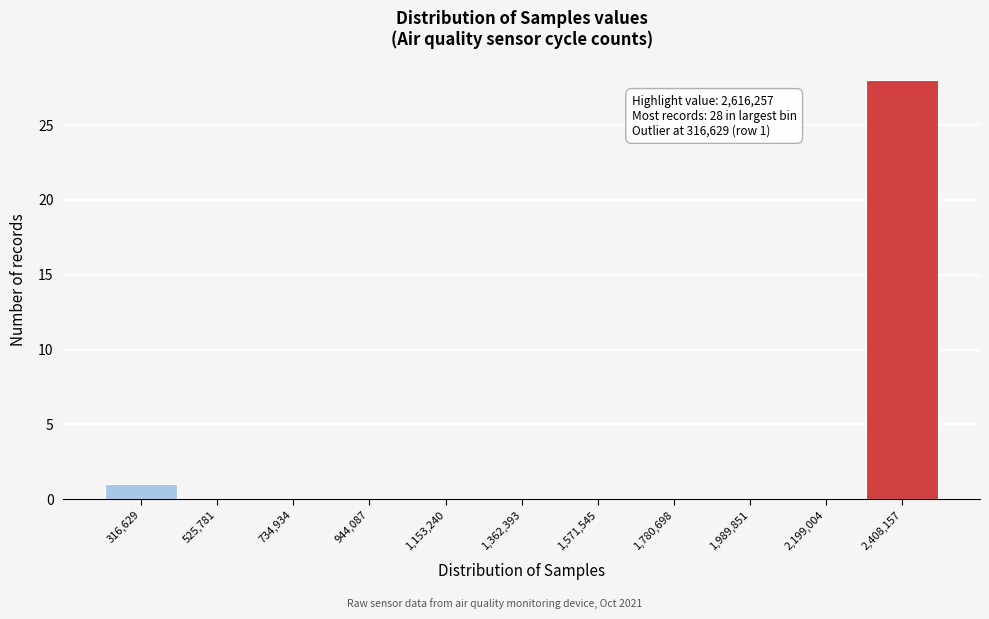

Reading right to left, transcribe all the data shown in this chart.

2,408,157=28	2,199,004=0	1,989,851=0	1,780,698=0	1,571,545=0	1,362,393=0	1,153,240=0	944,087=0	734,934=0	525,781=0	316,629=1